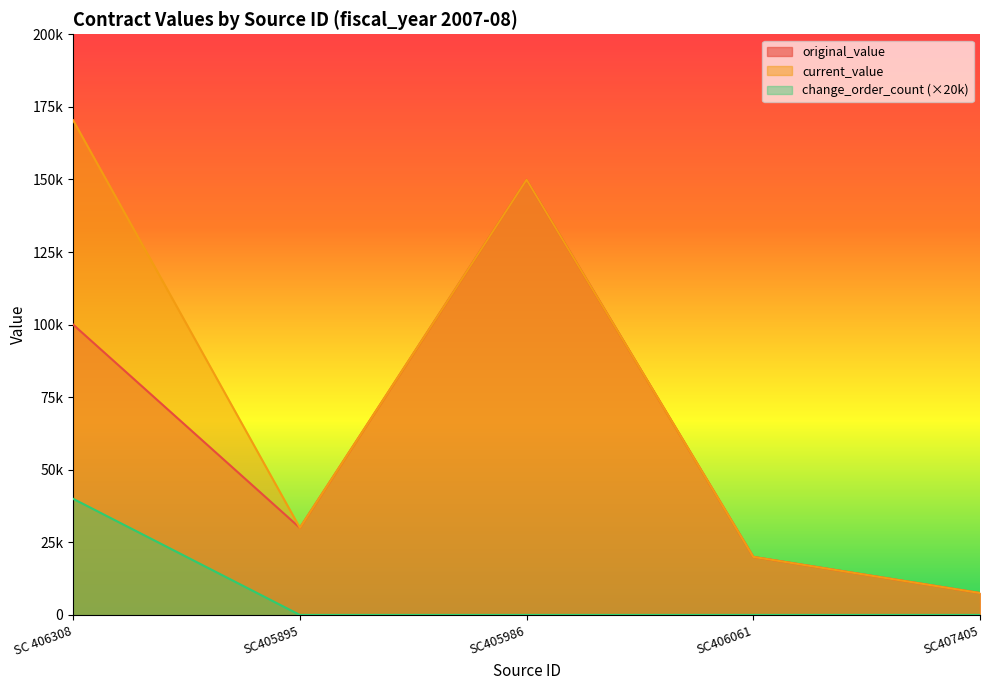

The value of current_value at SC407405 is 7545.1. True or false?

True